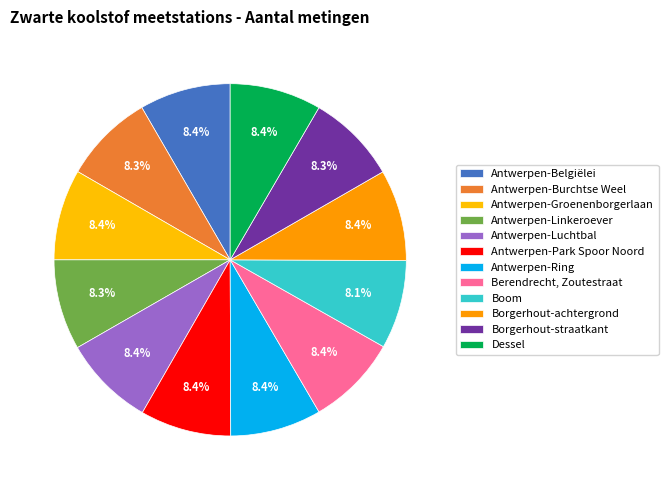

What is the change in value from Antwerpen-Burchtse Weel to Boom?

-147